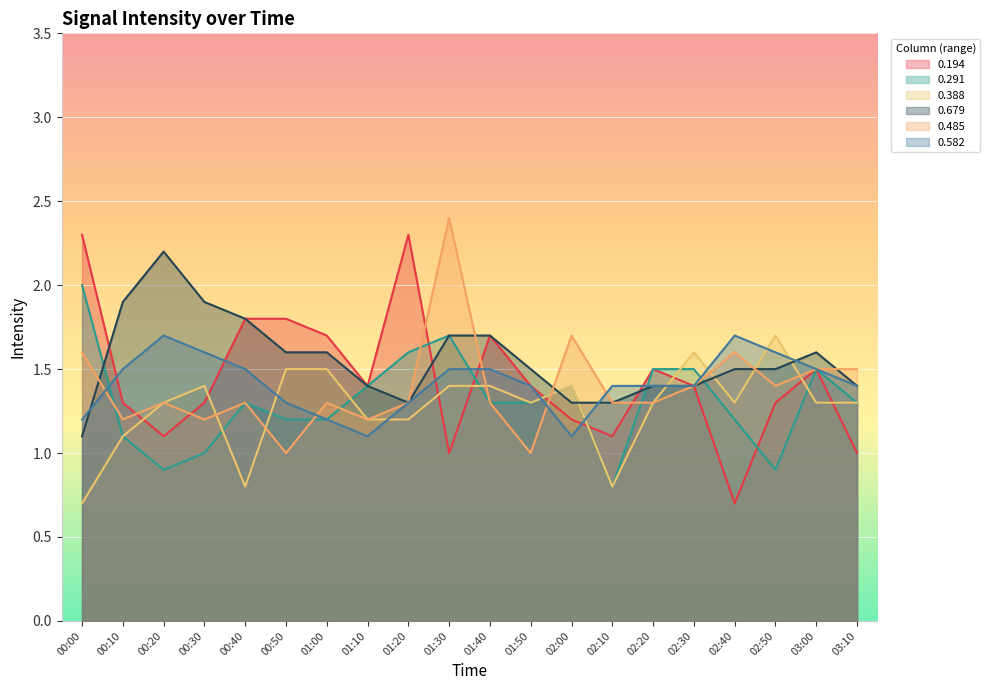

Which category has the lowest value across all series?

02:40